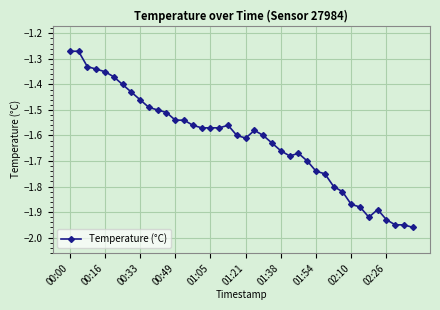

True or false: the data has more than 0 interior local peaks.

True